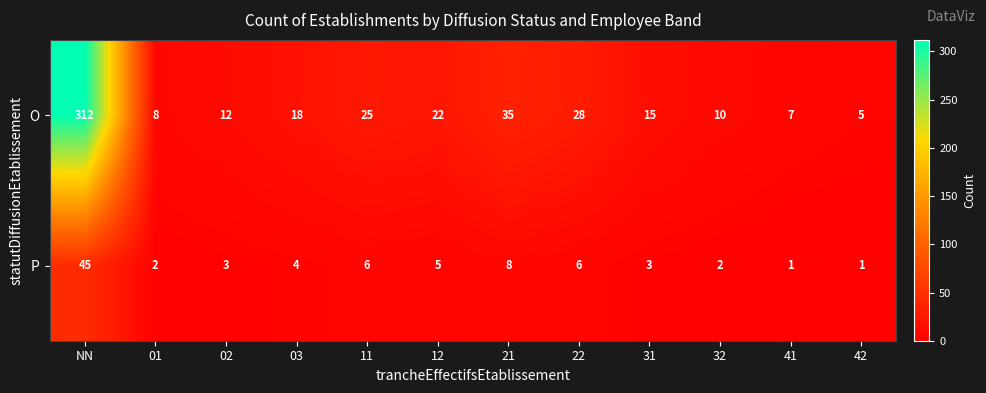

The O series shows 9 at 12. True or false?

False